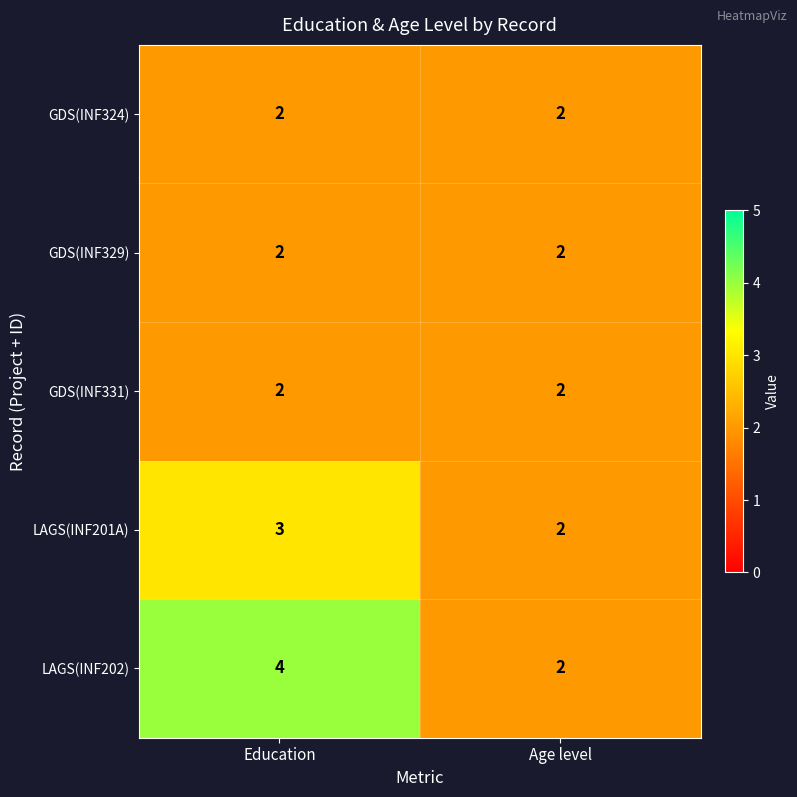

Reading left to right, extract all data points from this chart.

GDS(INF324): Education=2	Age level=2
GDS(INF329): Education=2	Age level=2
GDS(INF331): Education=2	Age level=2
LAGS(INF201A): Education=3	Age level=2
LAGS(INF202): Education=4	Age level=2